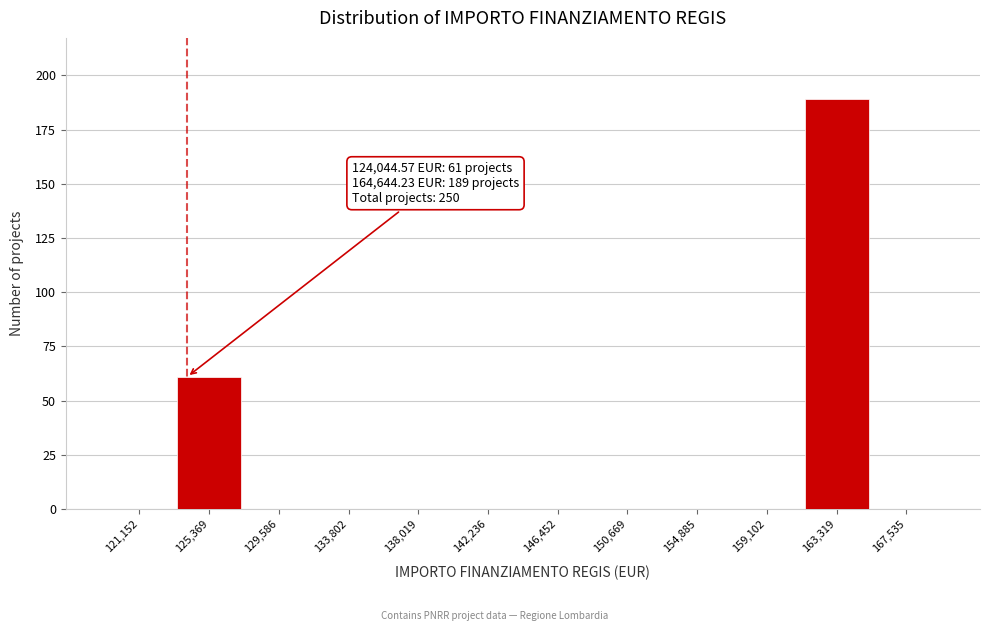

Over which range of the x-axis is the bar tallest?

161000 to 165500